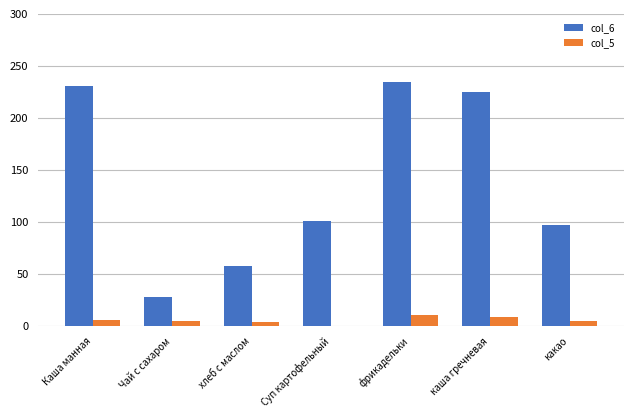

What is the highest value of the col_6 series?

234.6